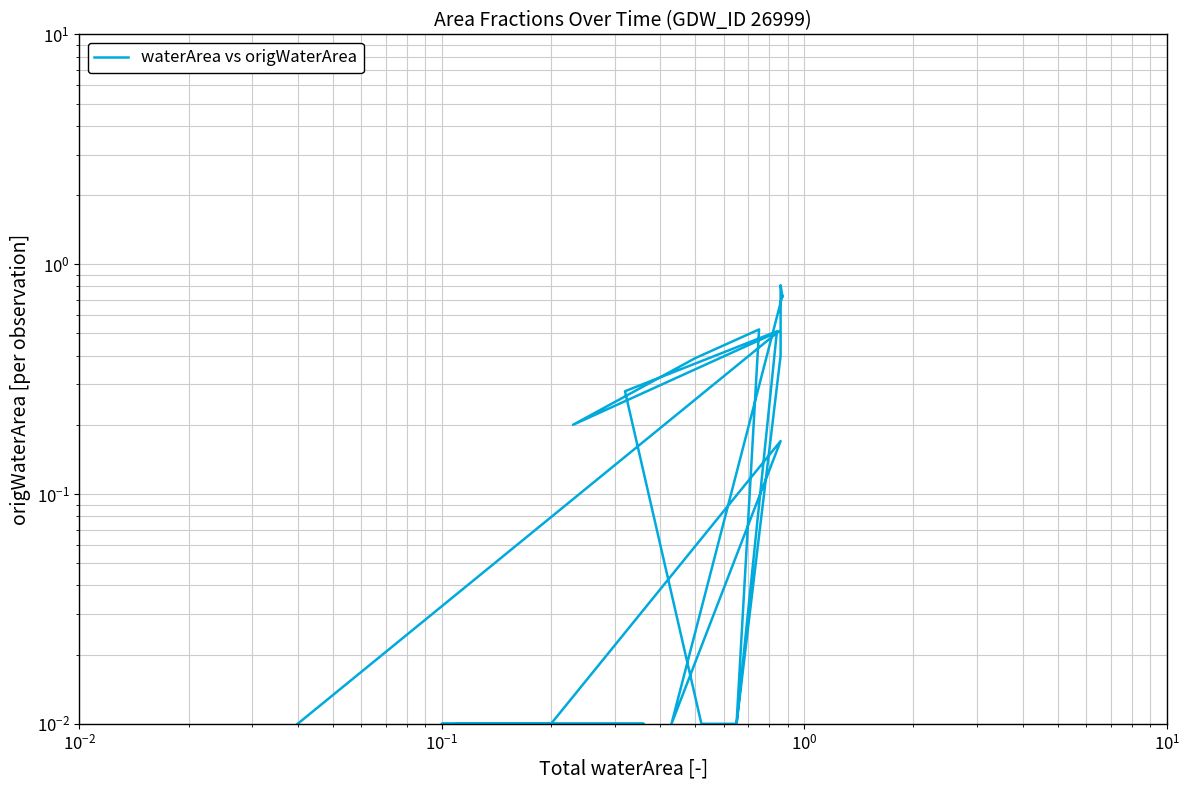

Does the chart have visible grid lines?

Yes